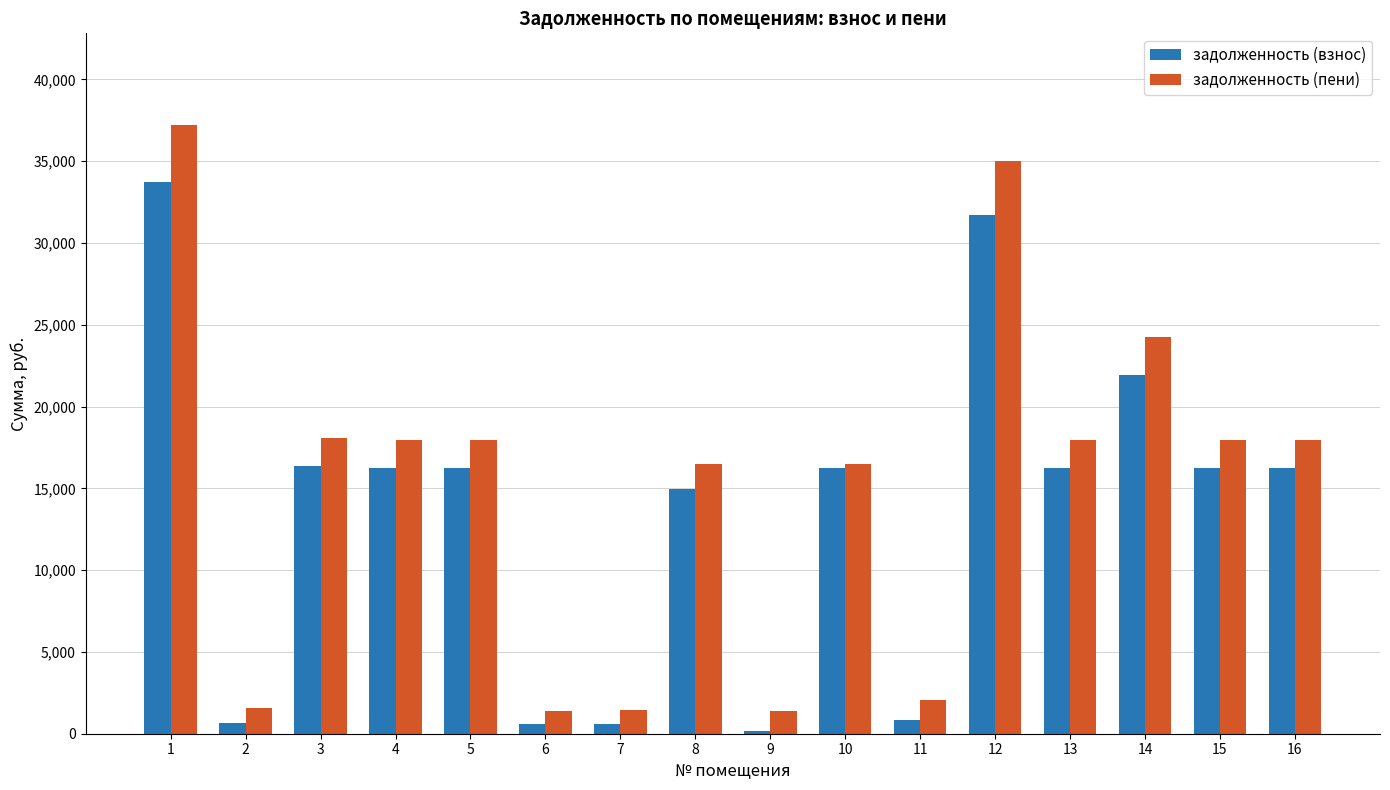

Is it true that задолженность (пени) equals 19944.4 at 1?

False